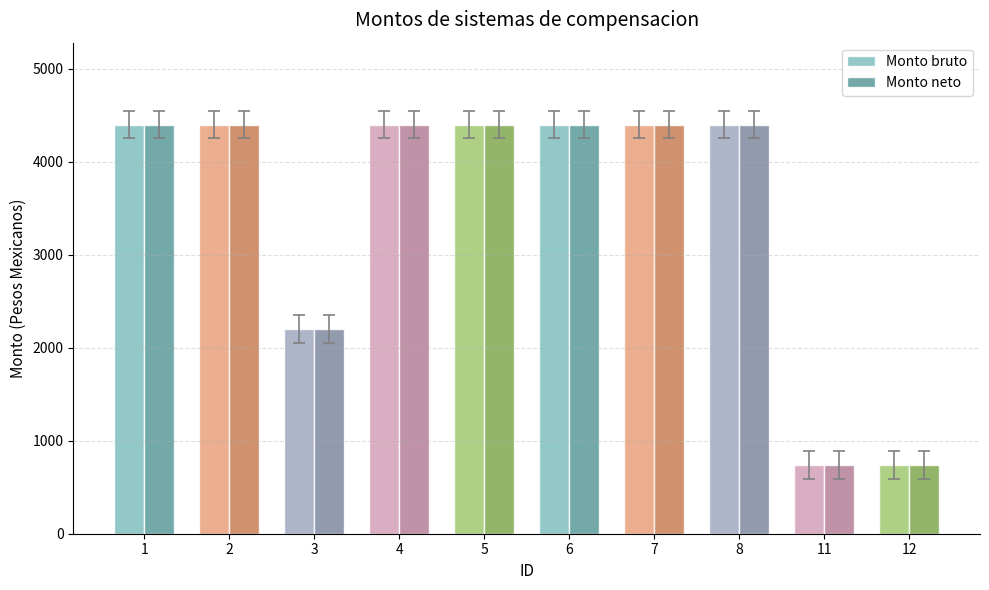

What is the lowest value of the Monto bruto series?

741.3